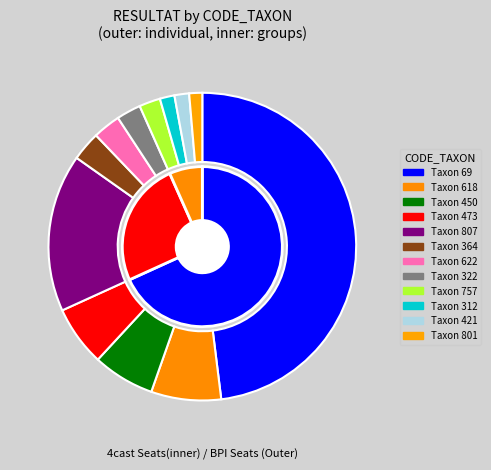

What portion of the pie excludes 801?

98.6%